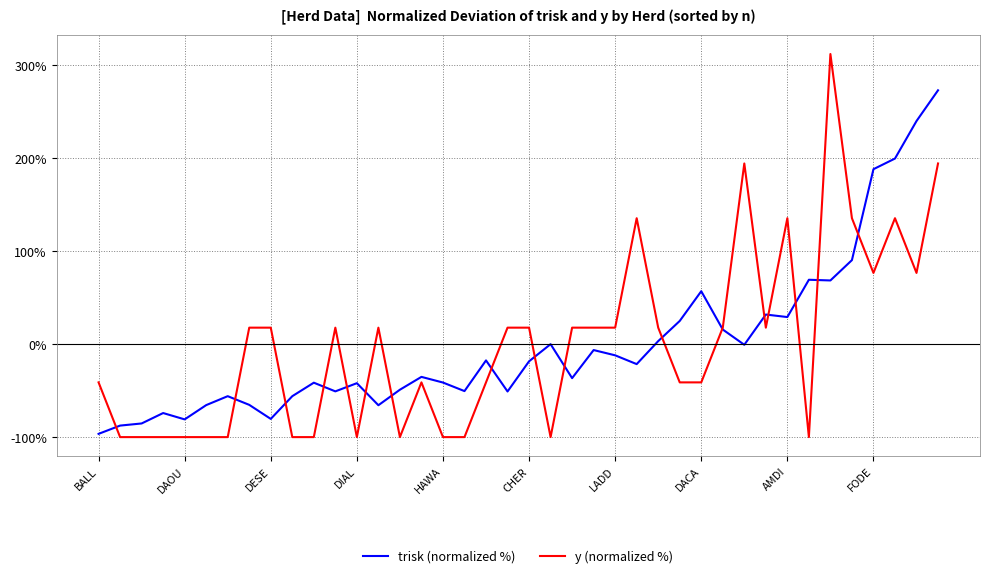

What is the maximum value shown in the chart?

311.8